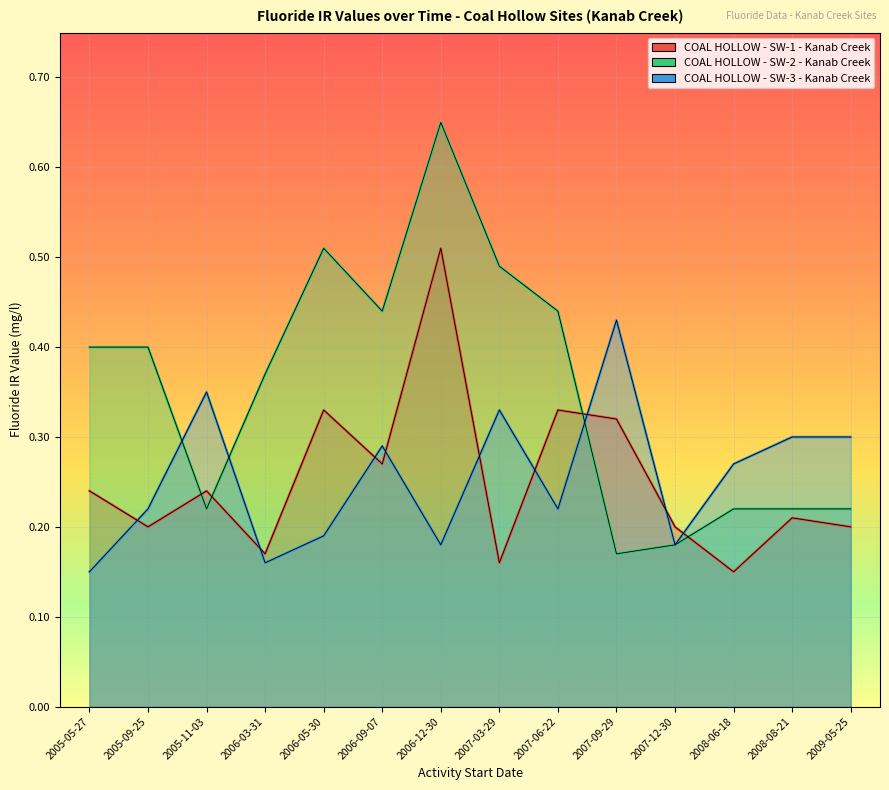

Where is COAL HOLLOW - SW-2 - Kanab Creek nearest to the value 0?

2007-09-29